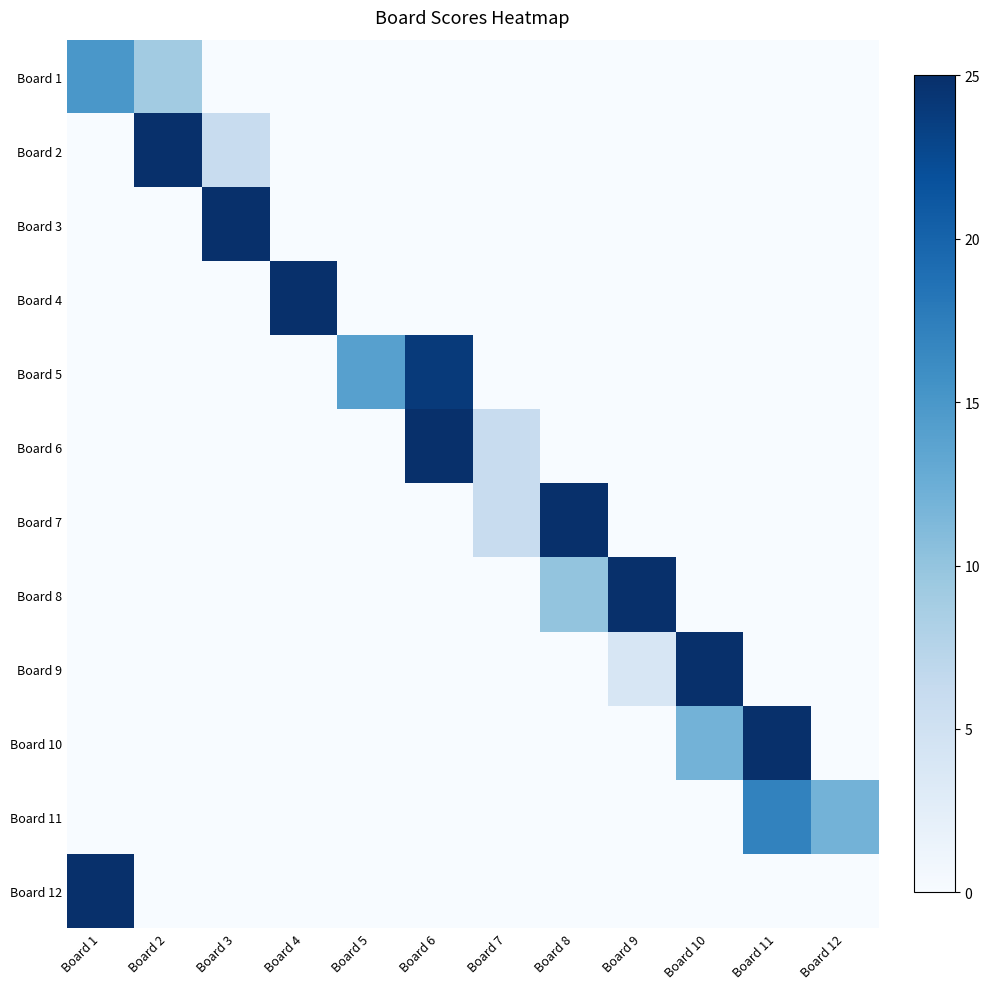

At which category does the chart reach its minimum across all series?

Board 3